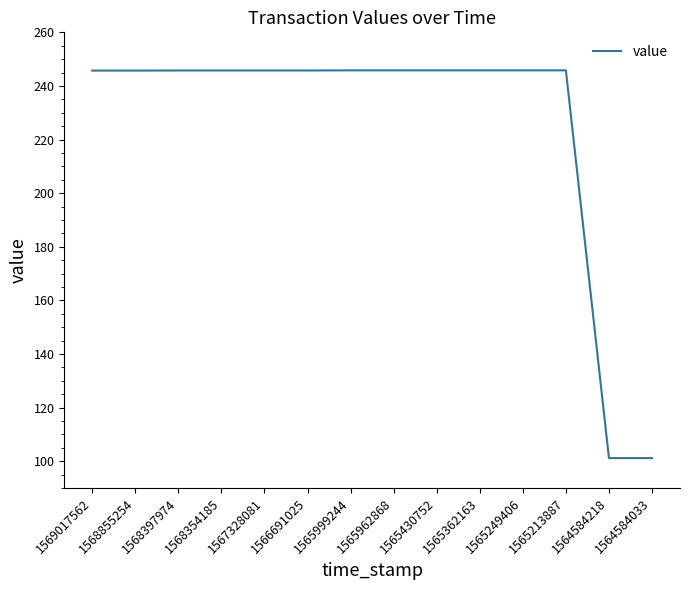

What is the difference between the maximum and minimum values?

144.6